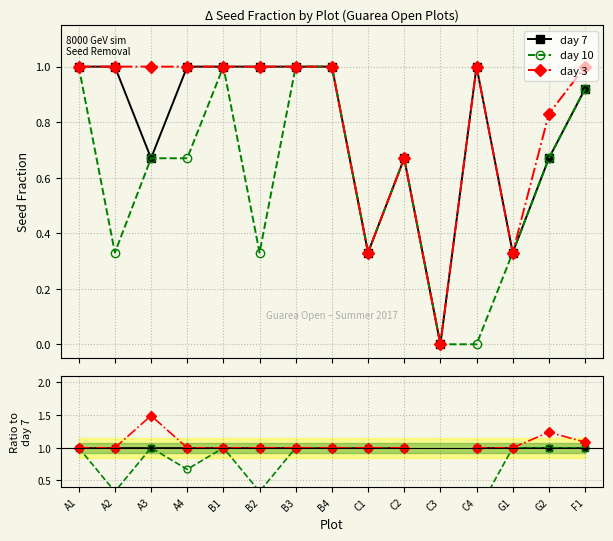

How many data points in day 3 are above 1?

3